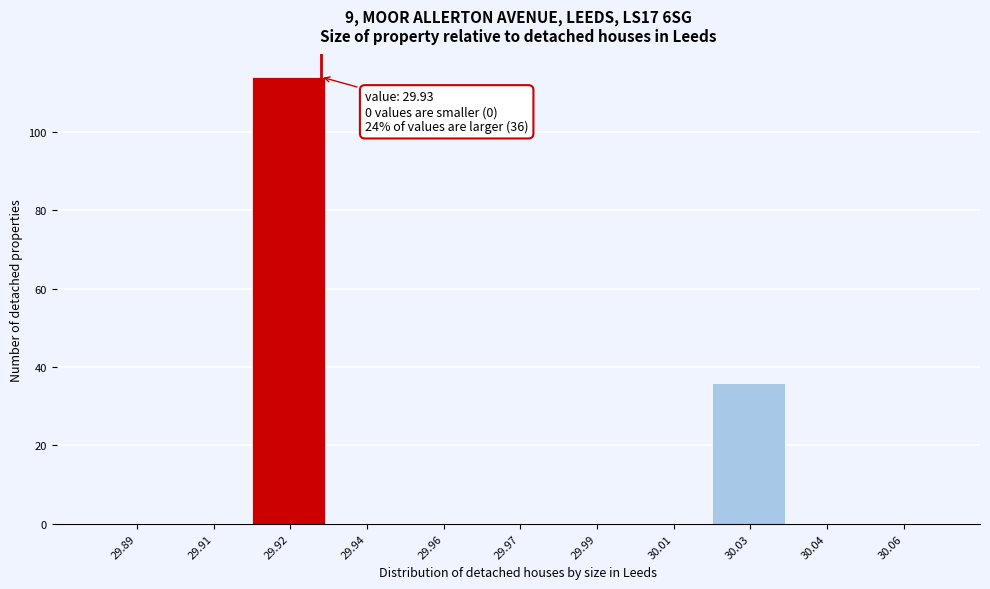

Reading left to right, extract all data points from this chart.

29.89=0	29.91=0	29.92=114	29.94=0	29.96=0	29.97=0	29.99=0	30.01=0	30.03=36	30.04=0	30.06=0